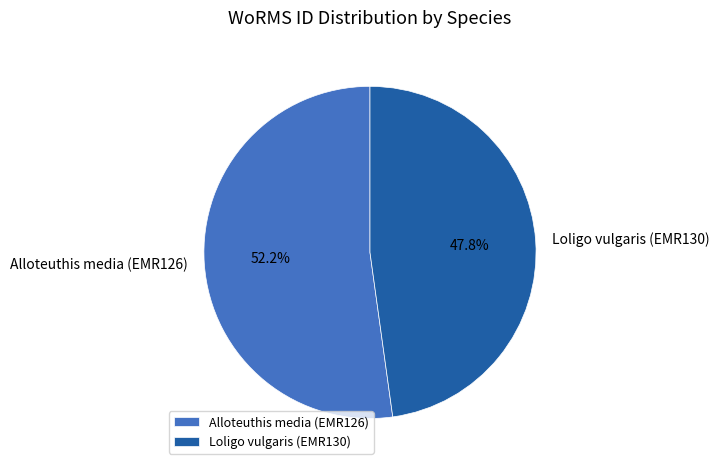

How much of the chart is everything except Loligo vulgaris (EMR130)?

52.2%